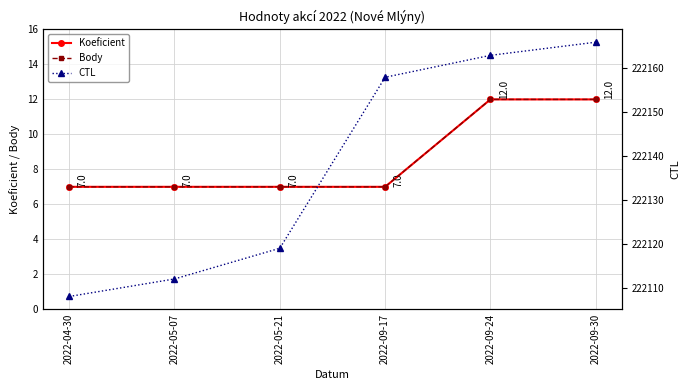

What are all the series names shown in the legend?

Koeficient, Body, CTL